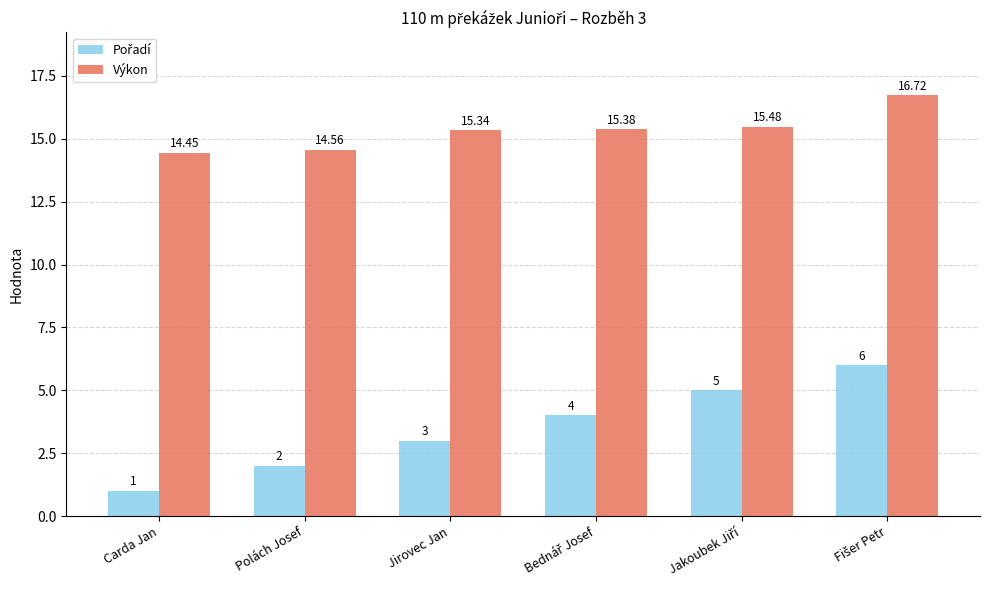

Which series has the largest total across all categories?

Výkon